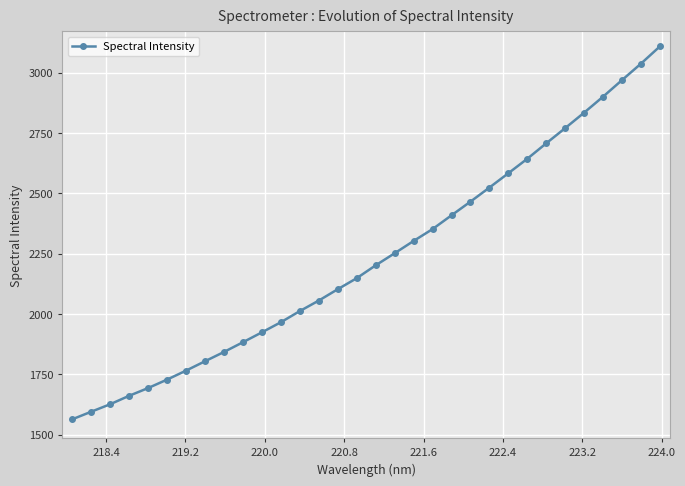

What is the value of the 13th point from the left?

2011.9